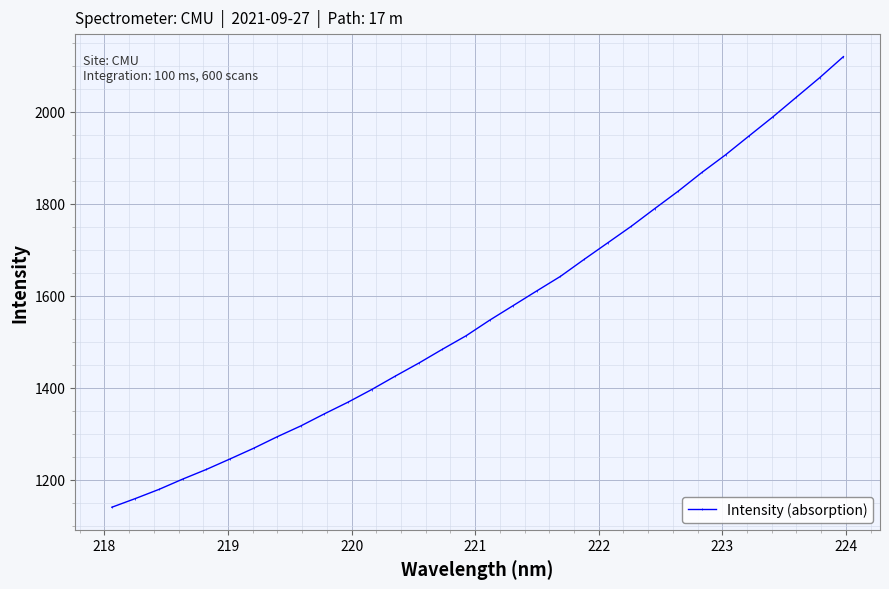

True or false: there are more than 0 points higher than both neighbors.

False